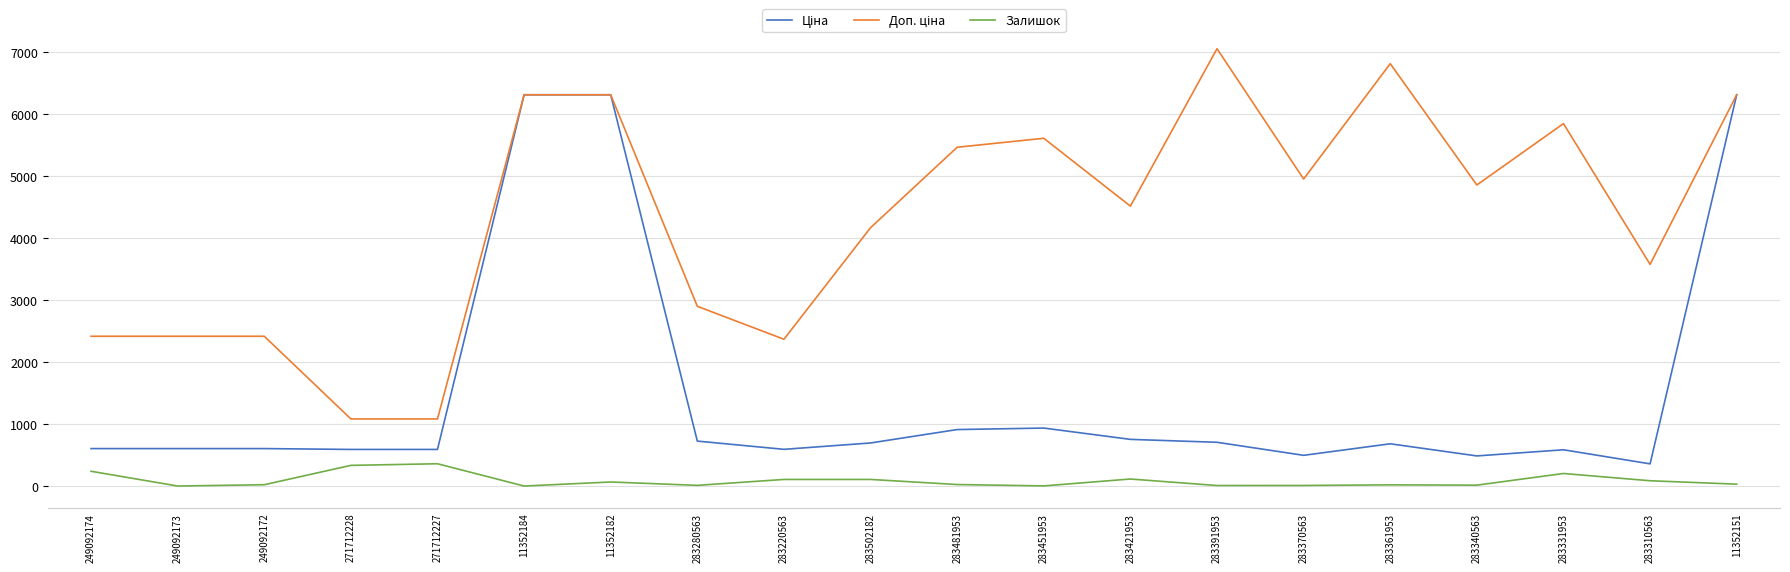

Is it true that Залишок equals 113.0 at 283421953?

True